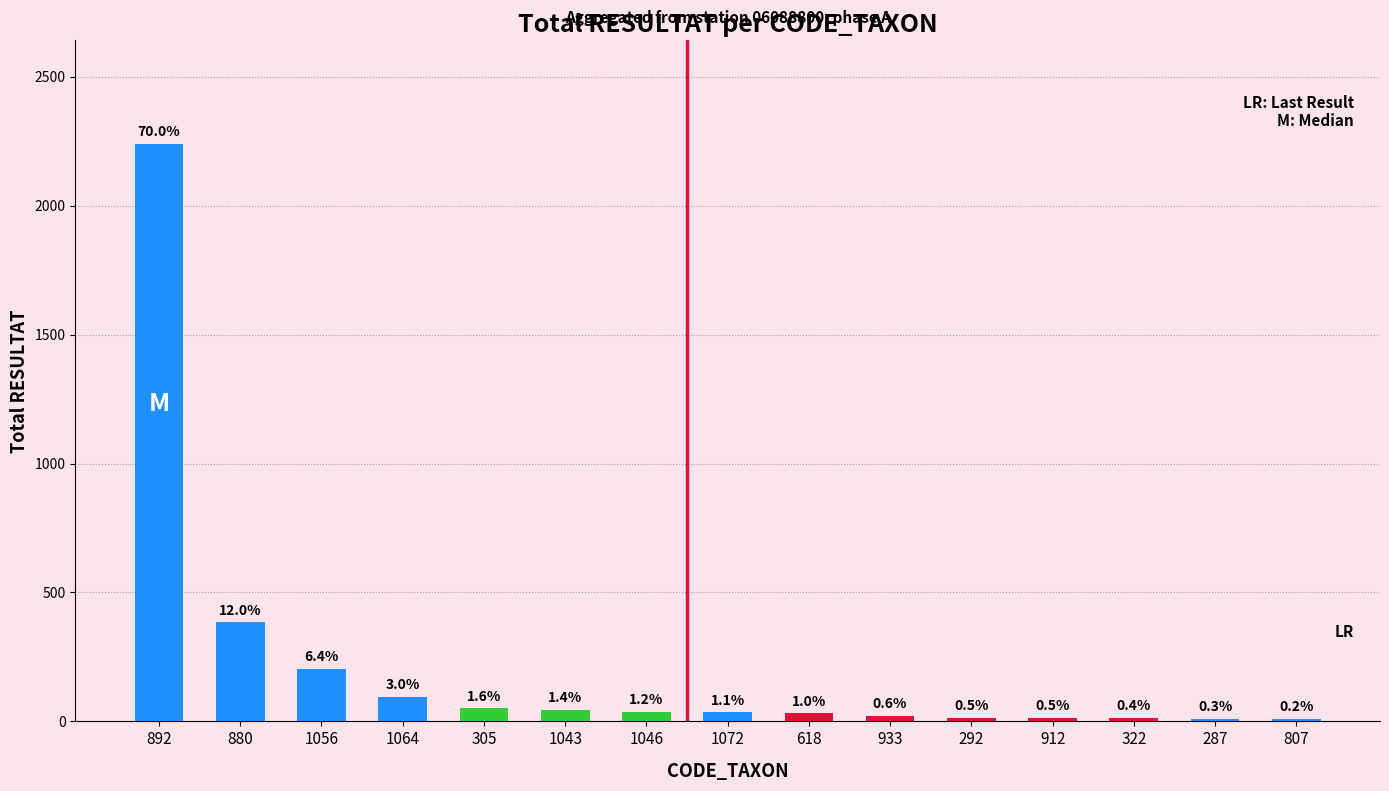

Rank the categories by value from lowest to highest.

807, 287, 322, 292, 912, 933, 618, 1072, 1046, 1043, 305, 1064, 1056, 880, 892